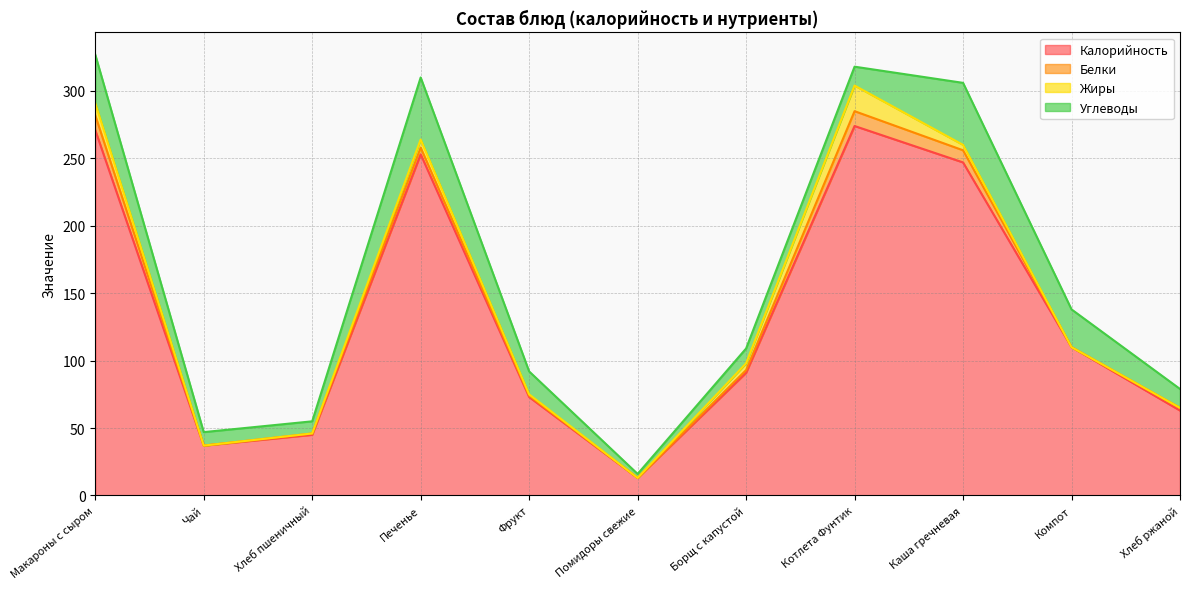

The Белки series shows 1 at Фрукт. True or false?

True